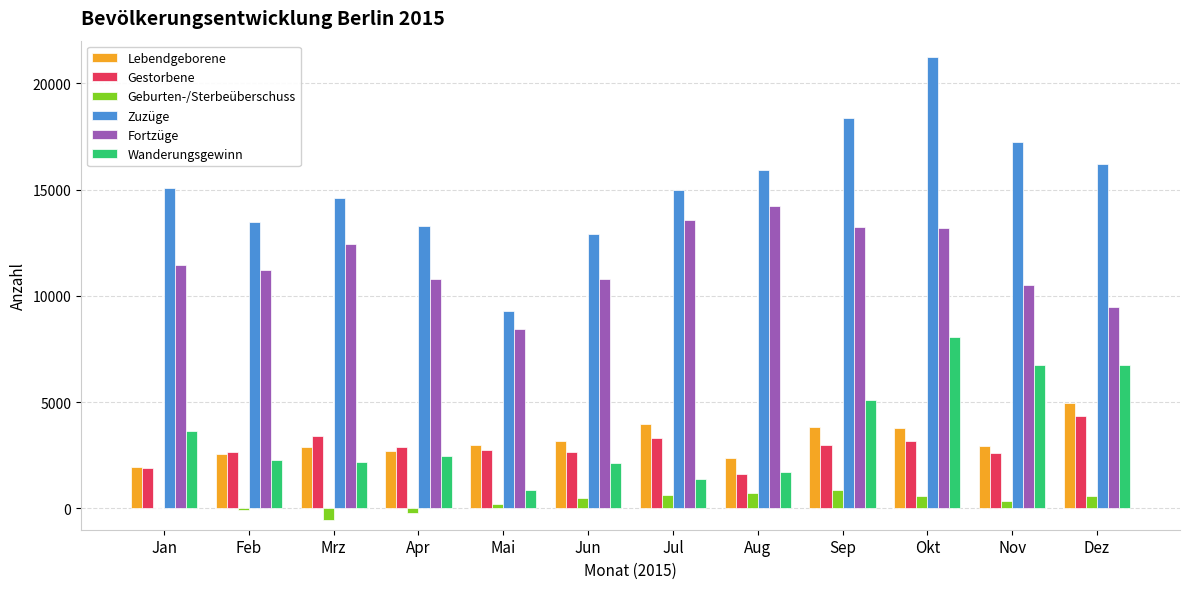

What is the sum of all Gestorbene values?

34278